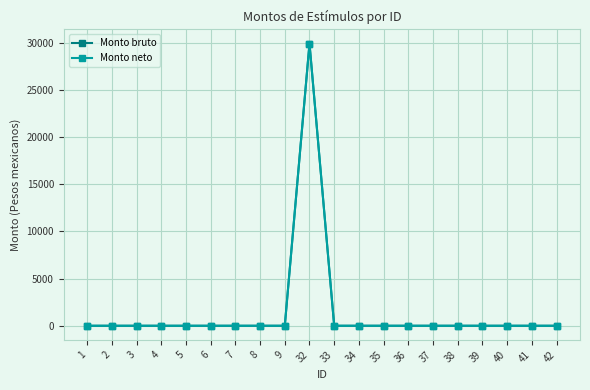

Between 9 and 34, which series saw the biggest shift?

Monto bruto